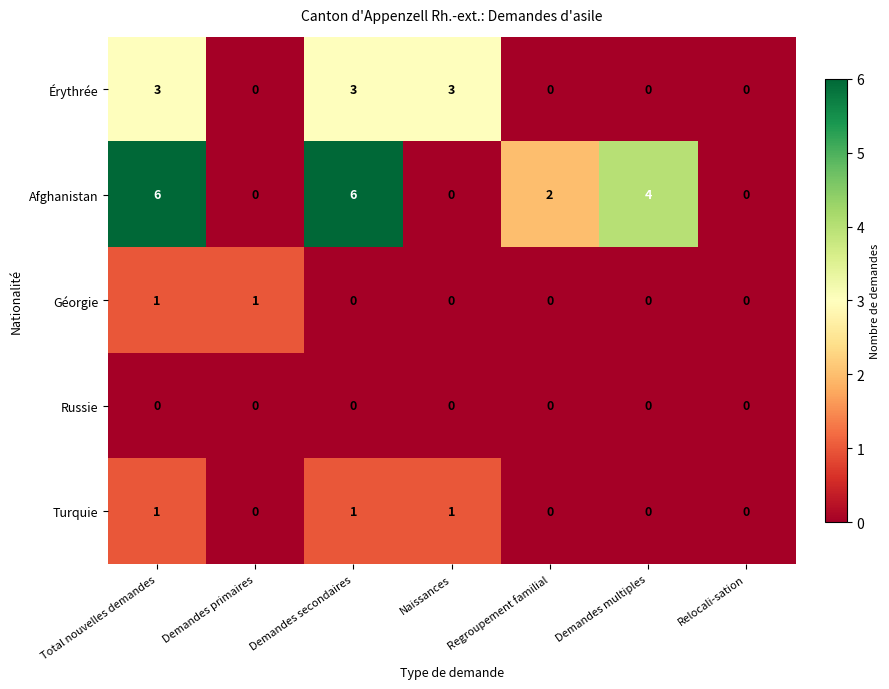

Between Total nouvelles demandes and Demandes multiples, which series saw the biggest shift?

Érythrée